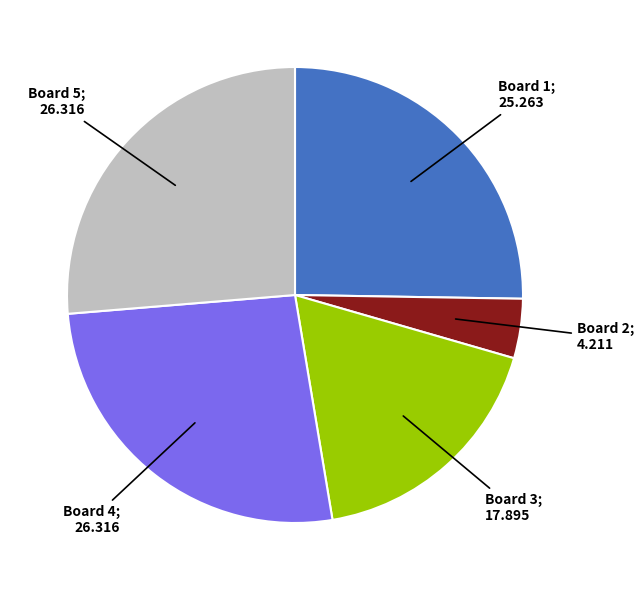

Is there a majority slice in this chart?

No